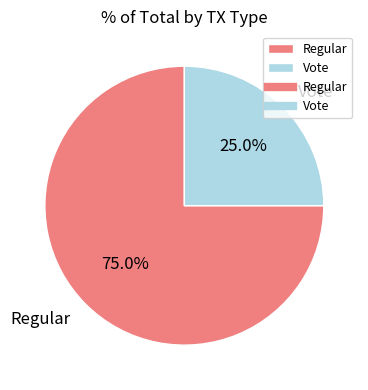

Rank the categories by value from highest to lowest.

Regular, Vote